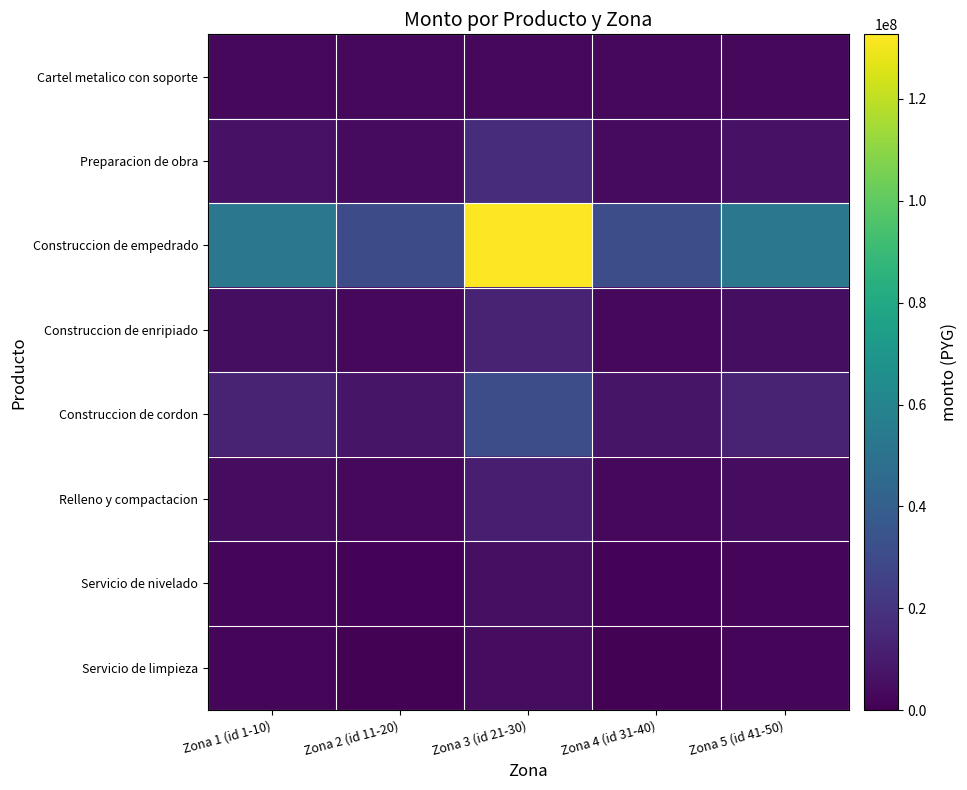

What is the minimum value shown in the chart?

983535